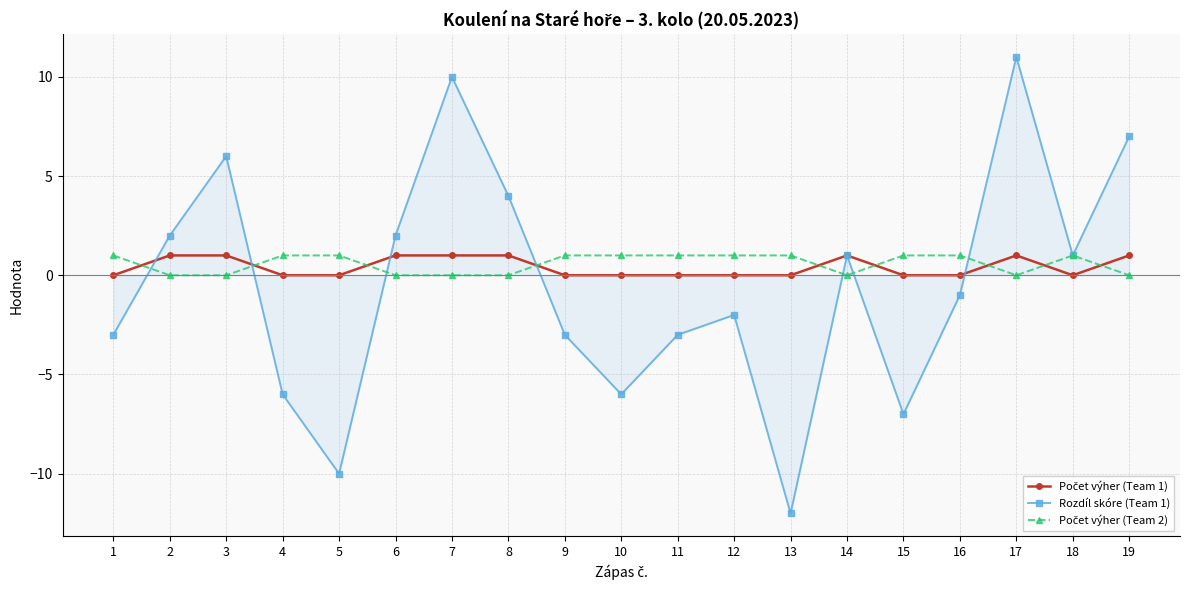

Which series has the widest spread of values?

Rozdíl skóre (Team 1)